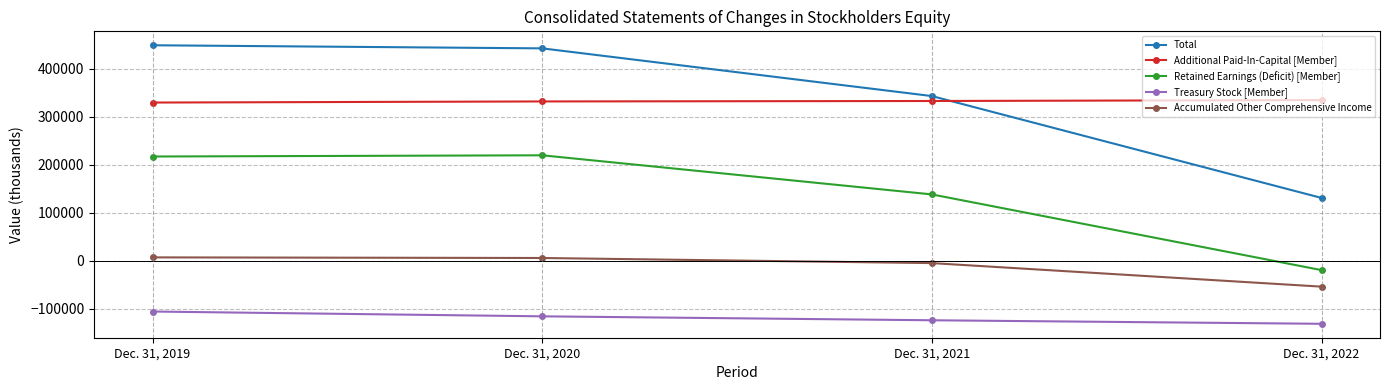

What is the minimum value for Additional Paid-In-Capital [Member]?

329568